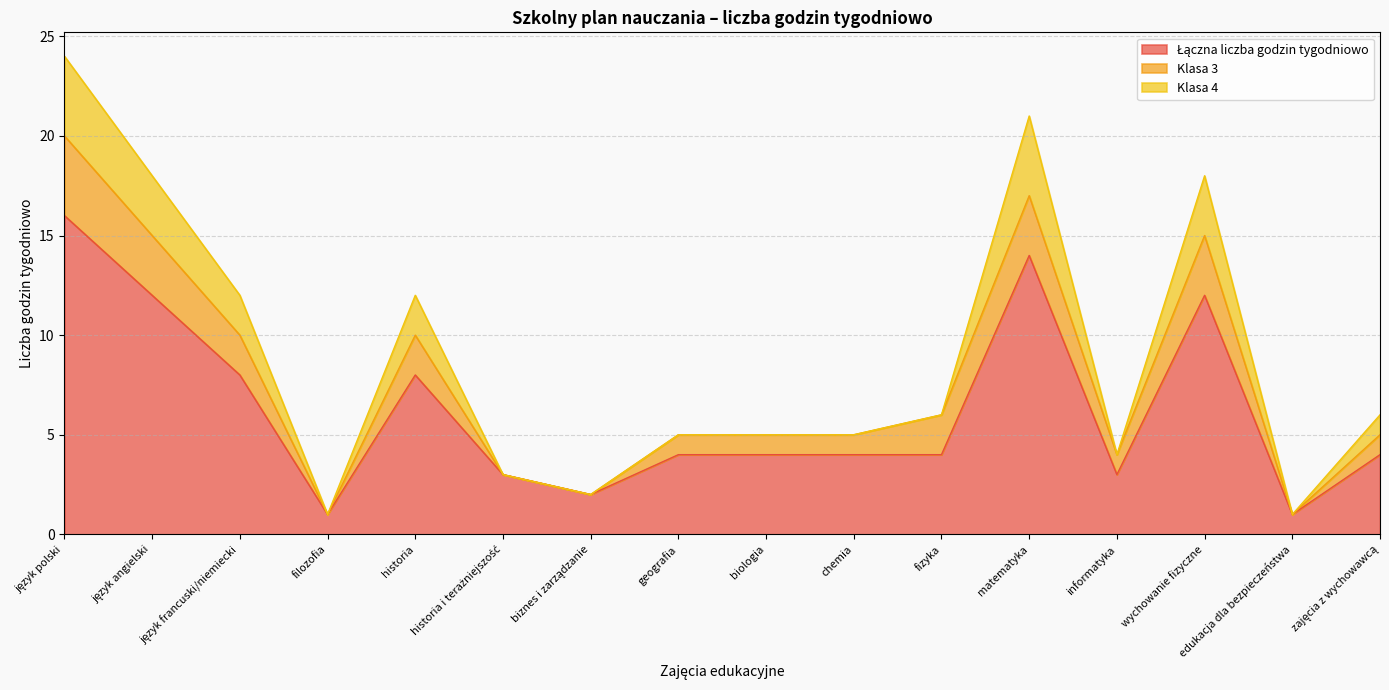

What is the total value across all series at język angielski?

18